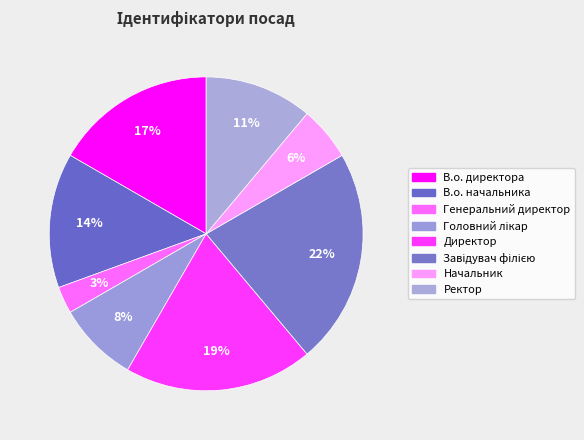

To the nearest percent, what percentage of the pie is Директор?

19%